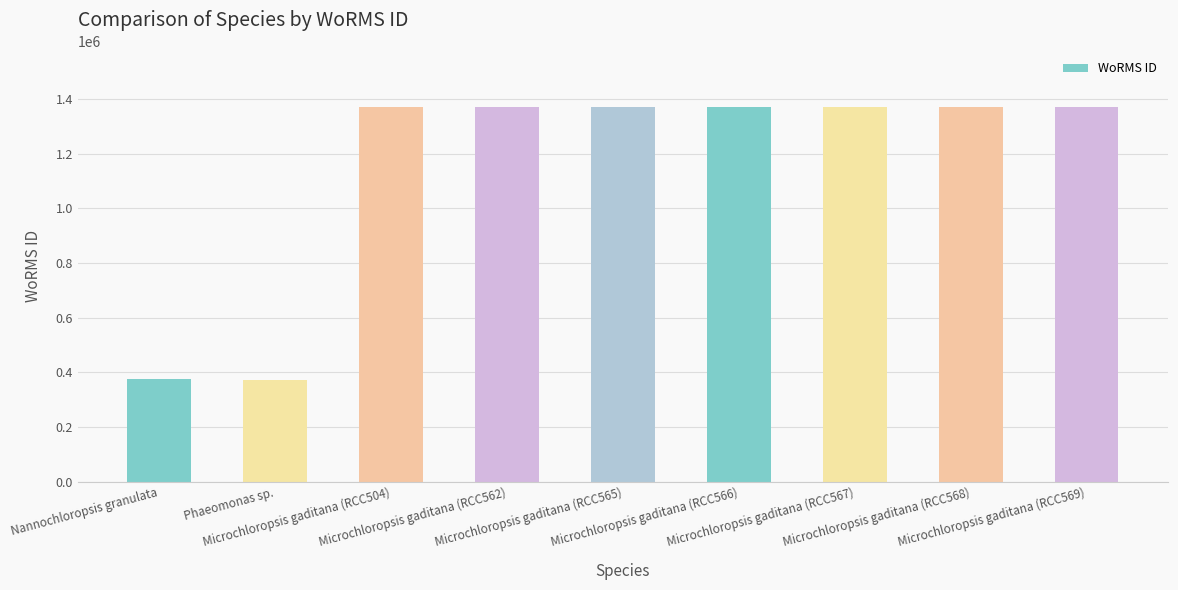

What is the minimum value shown in the chart?

370019